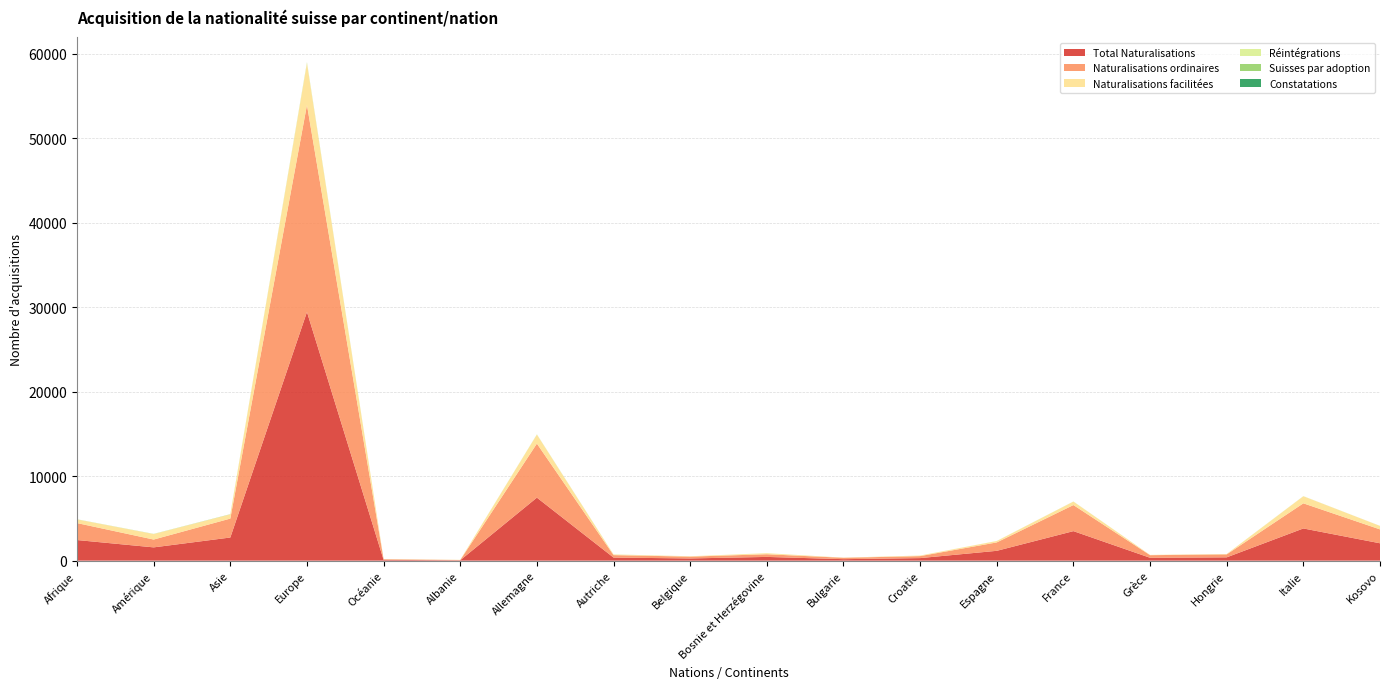

Reading left to right, transcribe all the data shown in this chart.

Total Naturalisations: 2438	1570	2737	29419	91	48	7455	363	260	441	175	301	1162	3492	340	391	3808	2054
Naturalisations ordinaires: 2006	926	2239	24487	73	26	6391	290	215	316	162	235	994	3085	307	348	2972	1644
Naturalisations facilitées: 432	644	498	4932	18	22	1064	73	45	125	13	66	168	407	33	43	836	410
Réintégrations: 9	15	3	97	1	0	23	9	0	0	1	1	4	9	0	1	13	2
Suisses par adoption: 8	10	20	24	1	0	5	1	0	0	1	0	0	3	0	1	1	1
Constatations: 0	0	0	0	0	0	0	0	0	0	0	0	0	0	0	0	0	0